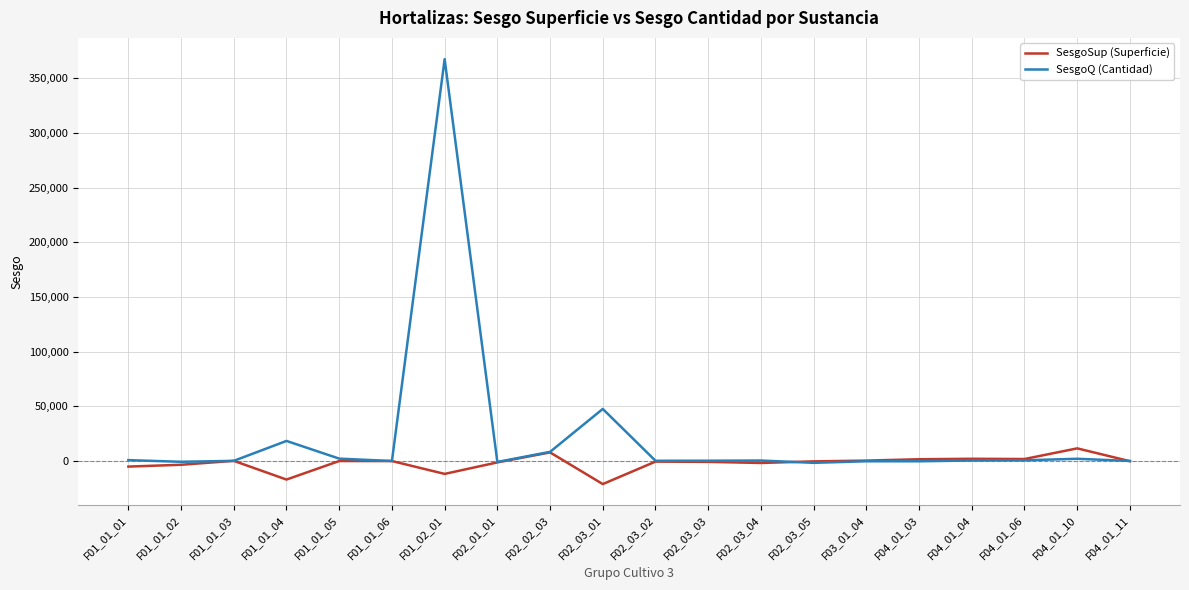

Rank the series by their average value, from lowest to highest.

SesgoSup (Superficie), SesgoQ (Cantidad)